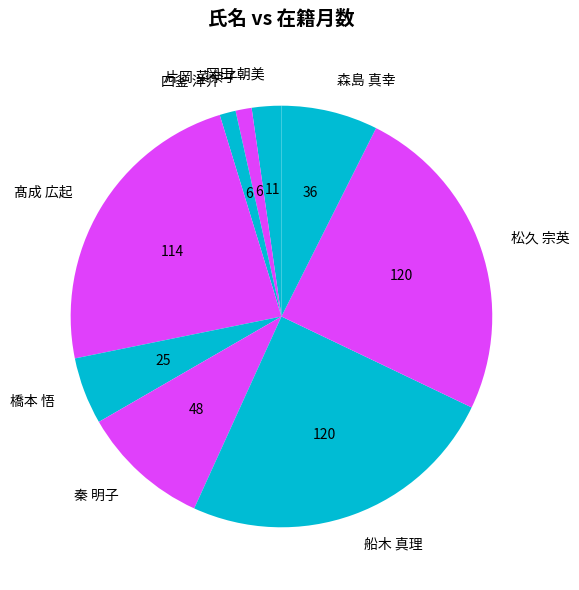

How many segments does this pie chart have?

9